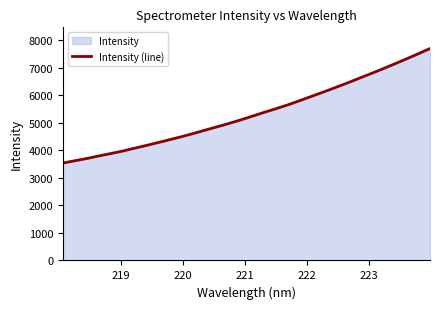

Reading left to right, list all the values displayed in this chart.

3539.4	3623.1	3703.9	3795.6	3881.2	3971.4	4075.1	4174.8	4280.1	4387.7	4496.7	4613.1	4734.5	4855.2	4977.4	5106.4	5244.3	5383.7	5517.2	5655.8	5809.4	5965.2	6122.0	6283.6	6446.7	6618.8	6787.9	6961.1	7140.8	7322.9	7509.6	7701.1